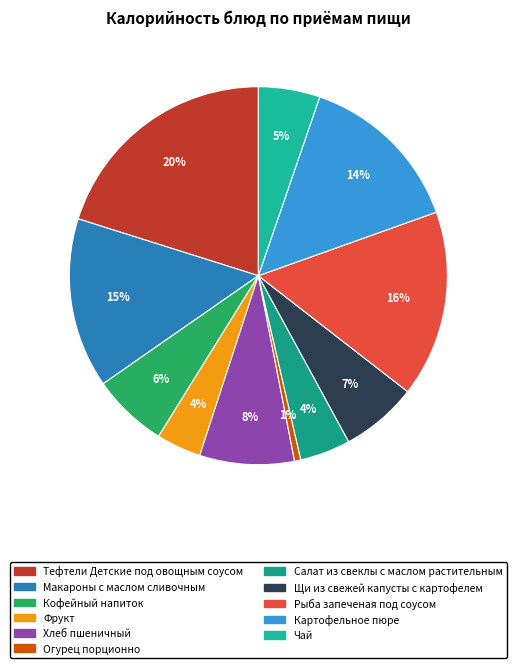

What is the change in value from Кофейный напиток to Салат из свеклы с маслом растительным?

-24.9